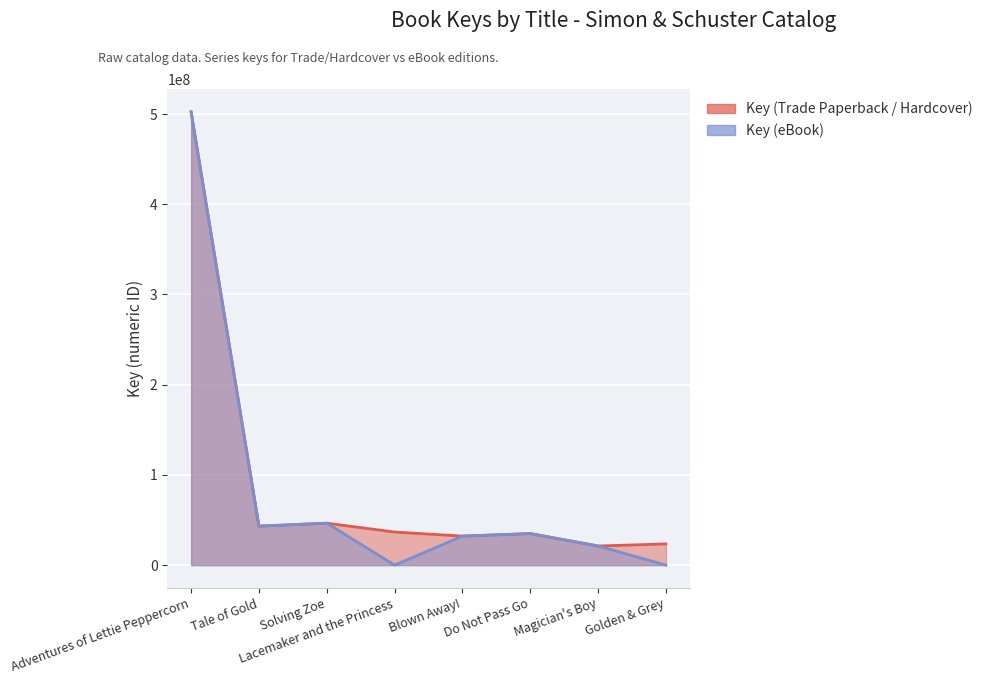

Between Golden & Grey and Blown Away!, which is larger?

Blown Away!